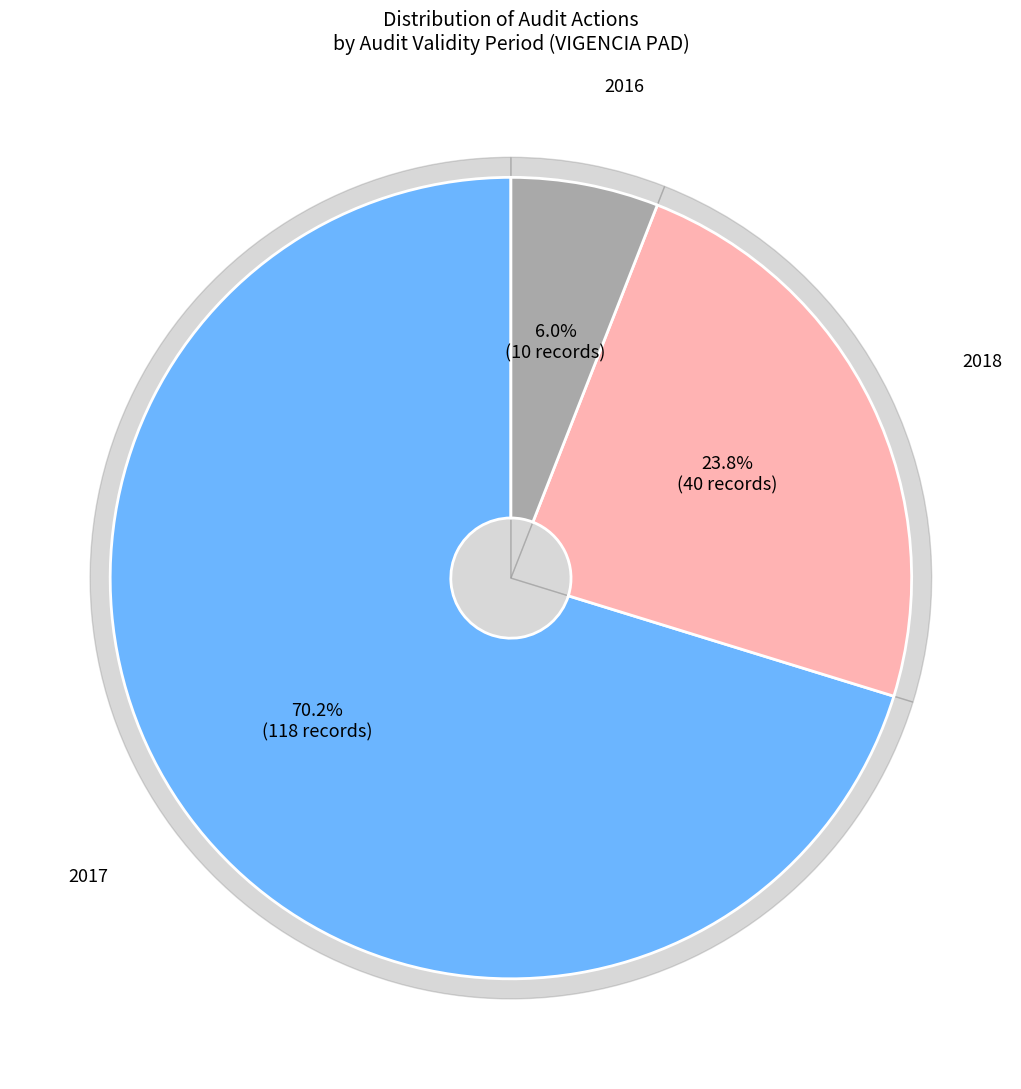

What is the change in value from 2017 to 2016?

-108